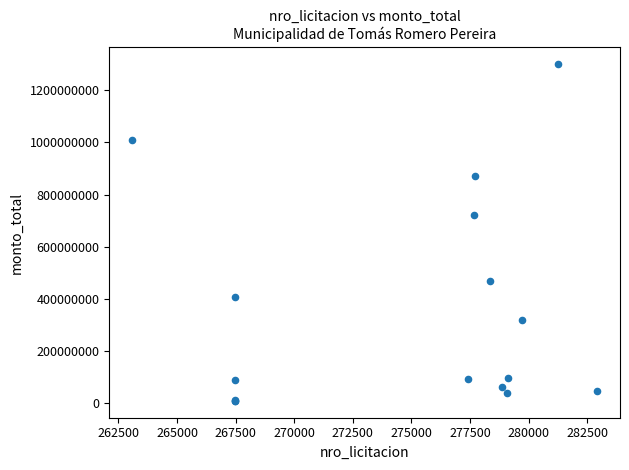

What Y value in the scatter plot is closest to 654067750?

721926900